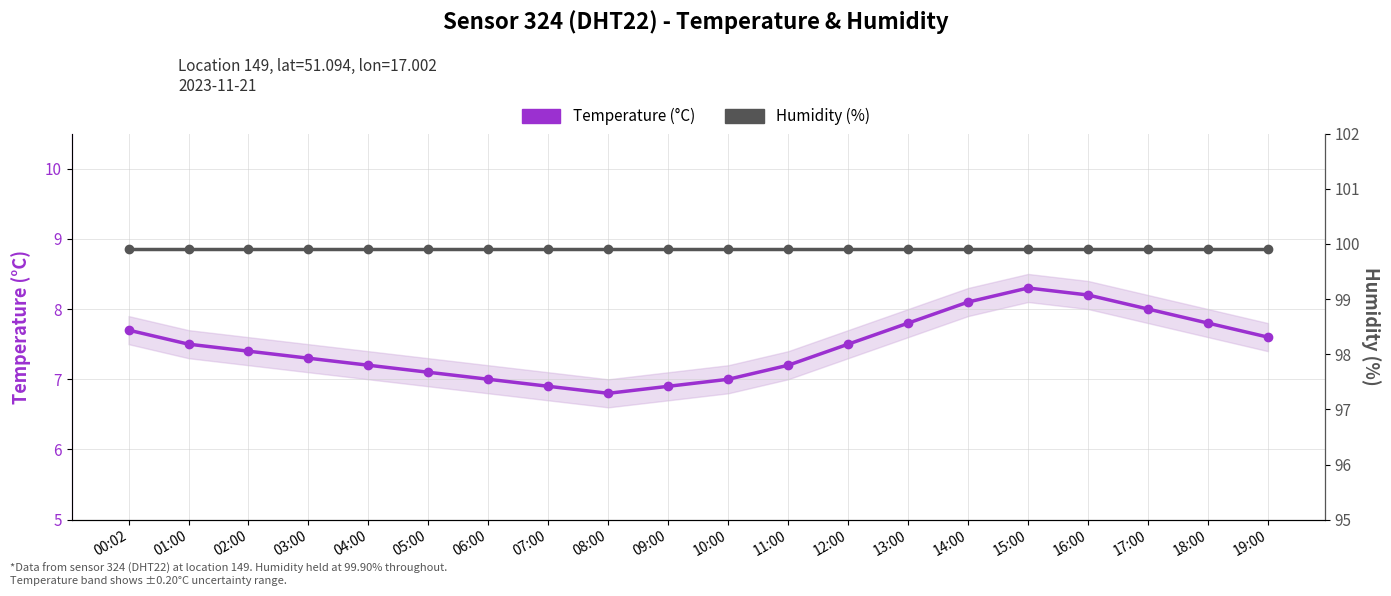

At how many categories does at least one series exceed 11?

20